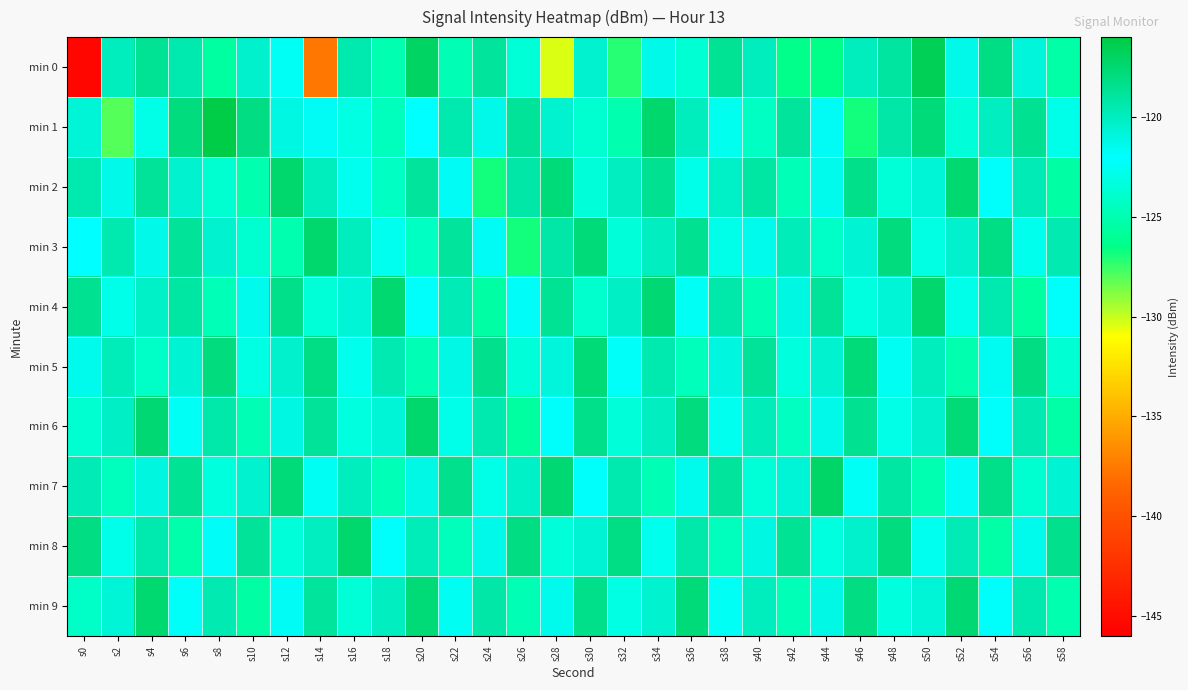

Between s20 and s54, which is larger?

s20